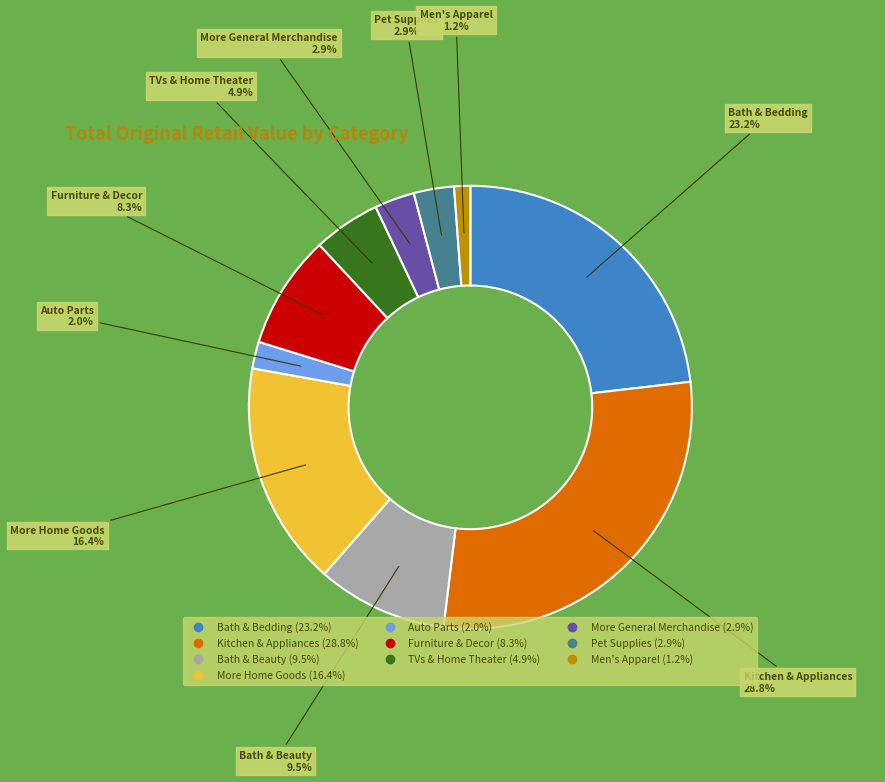

What percentage is the Furniture & Decor slice, to the nearest percent?

8%